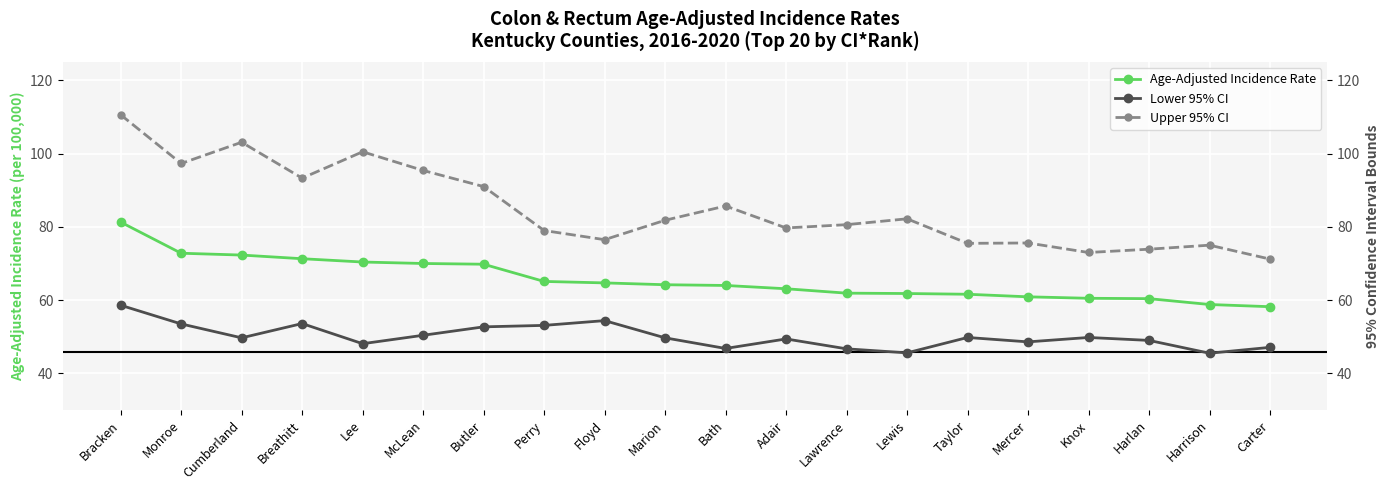

What position from the left is Bracken?

1